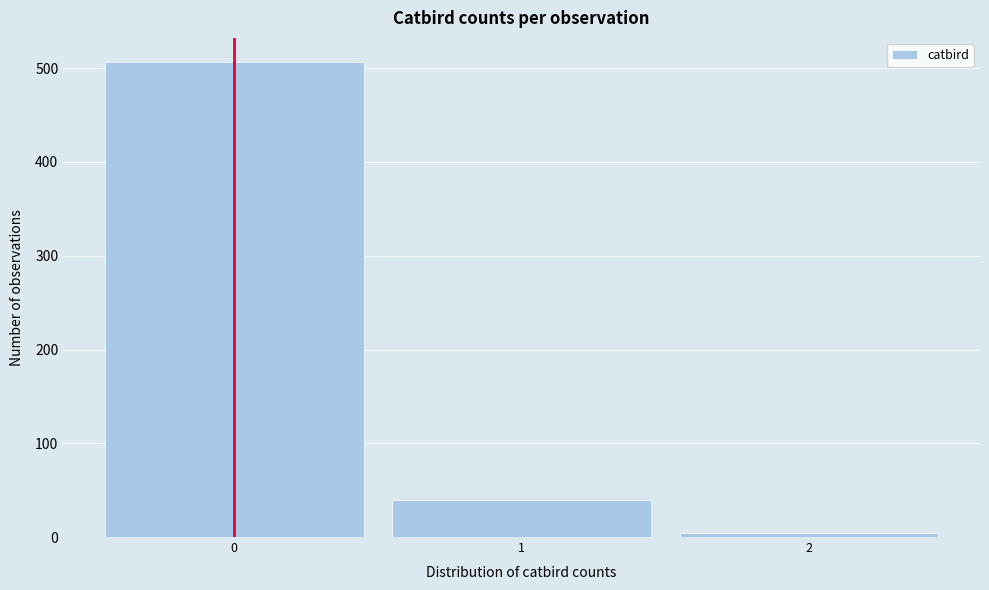

How tall is the bar that spans -0.5 to 0.5 on the x-axis? The values are not printed on the chart, so give them approximately, as read against the axis.

510